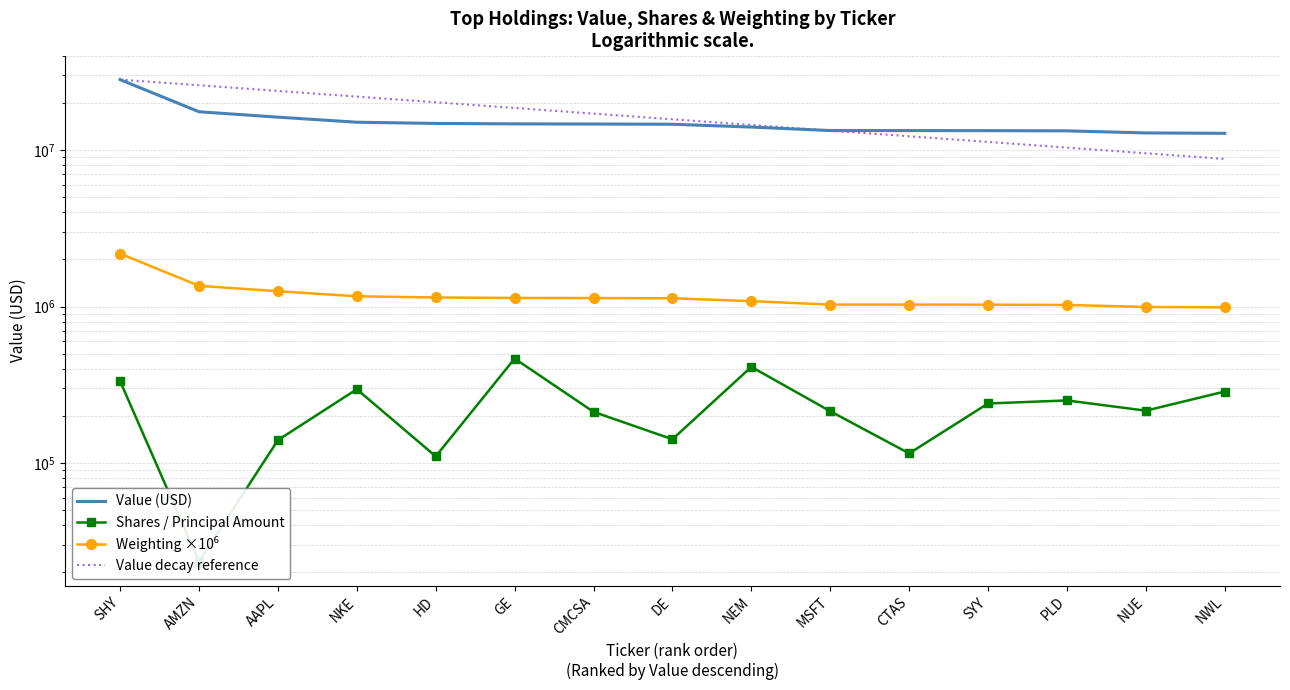

List the series in order of their peak value, highest first.

Value (USD), Value decay reference, Weighting ×10⁶, Shares / Principal Amount